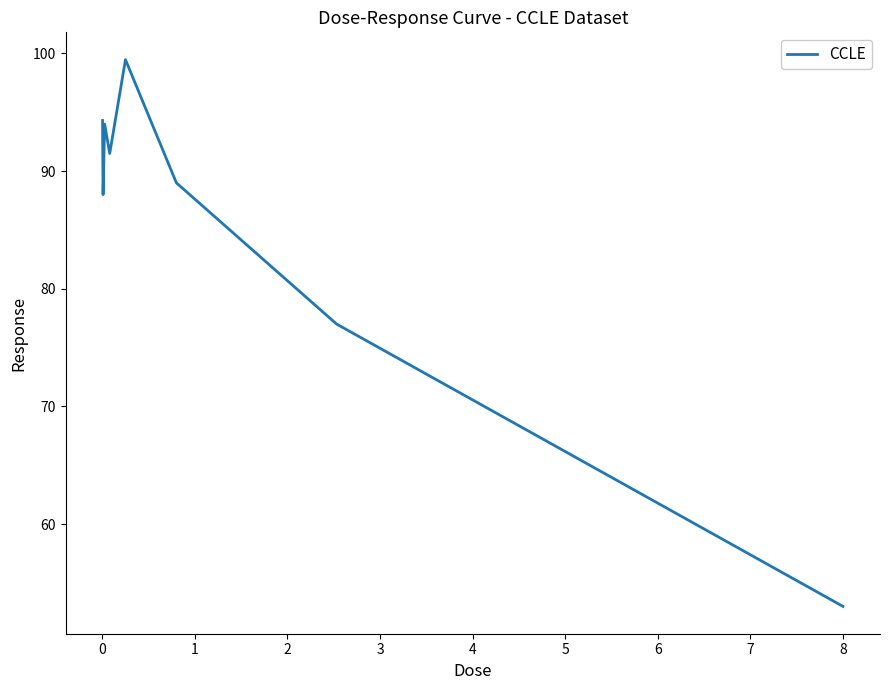

What is the average value?

85.8